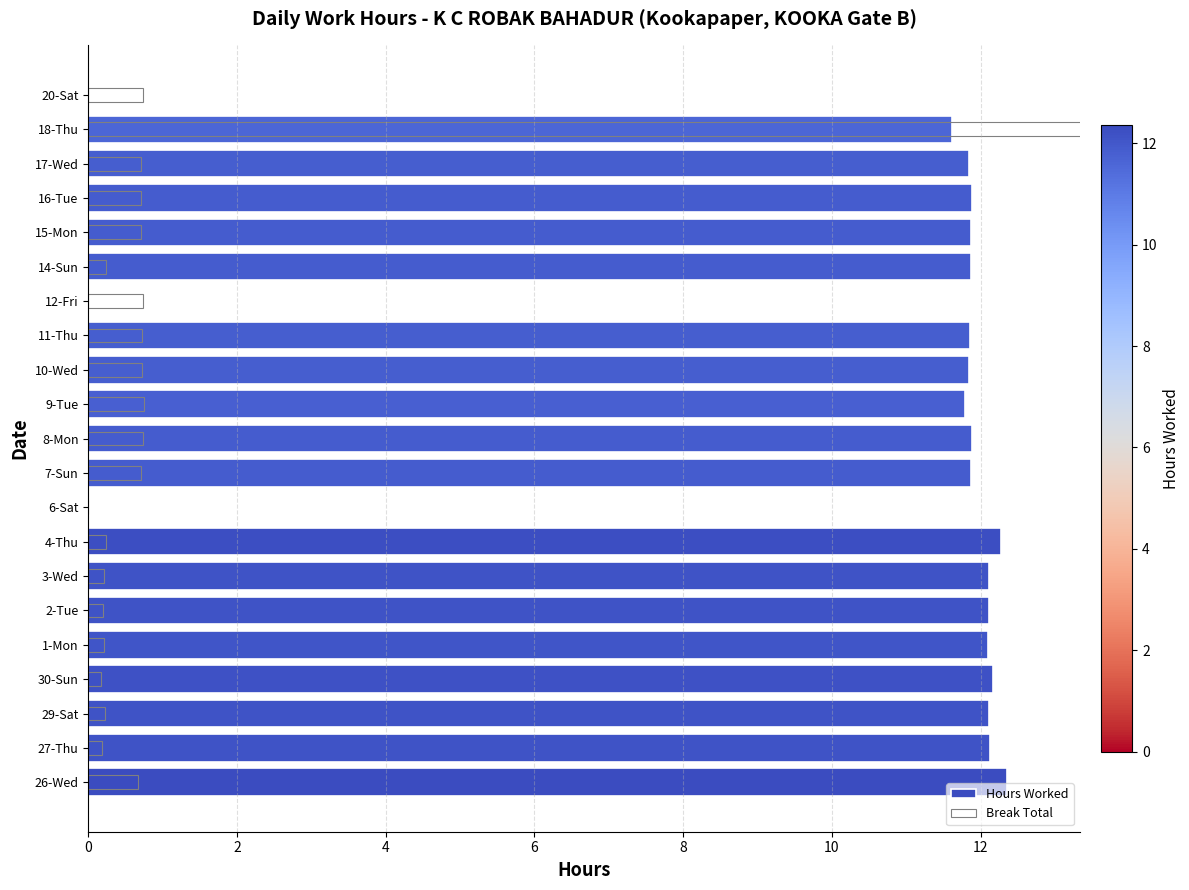

Are the bars horizontal?

Yes